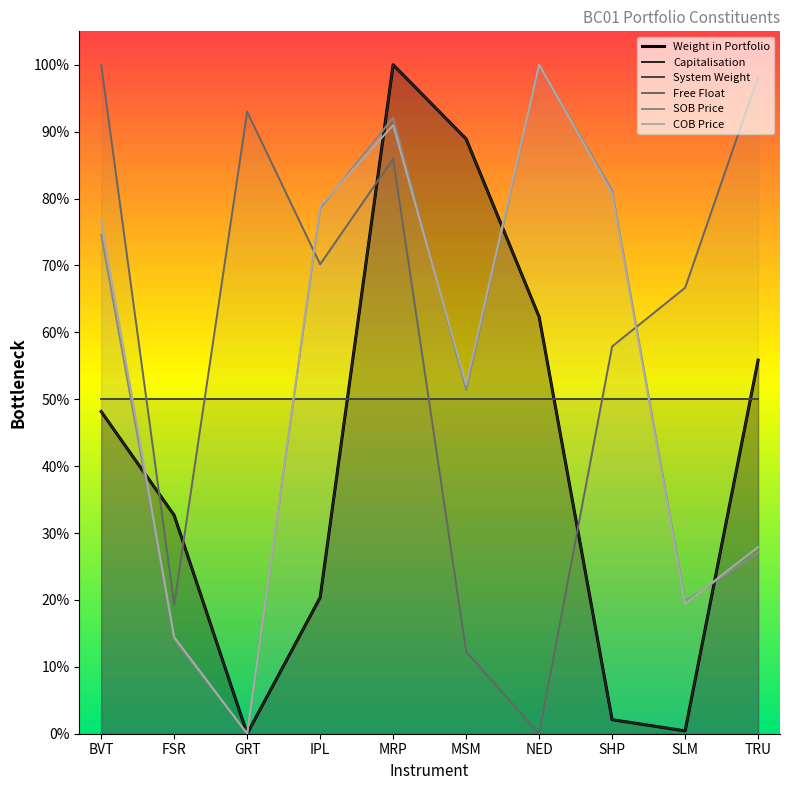

Is the value of System Weight at FSR greater than the value of Free Float at GRT?

No